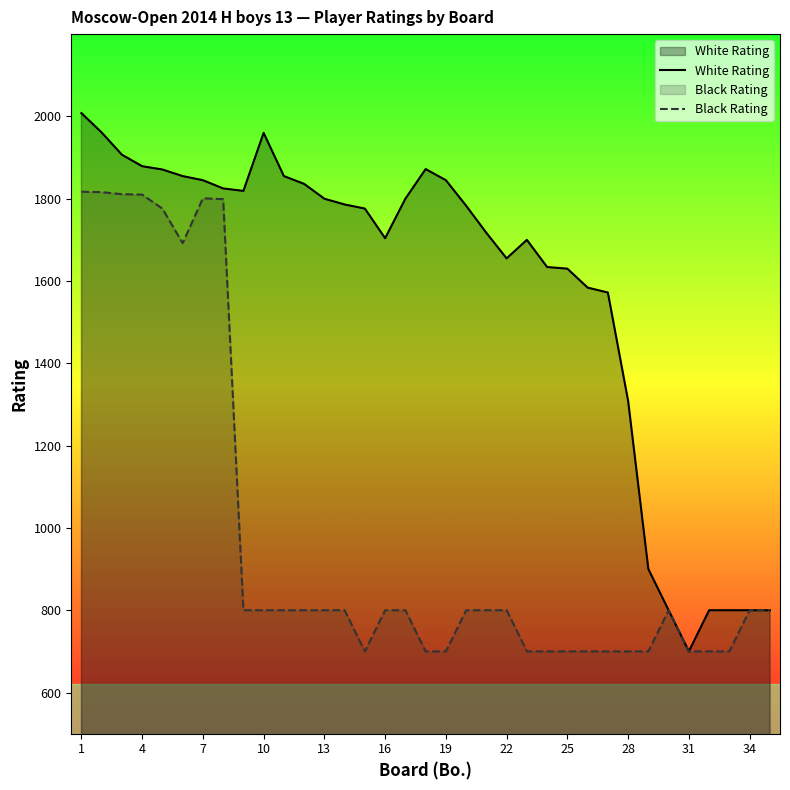

What is the sum of all Black Rating values?

34622